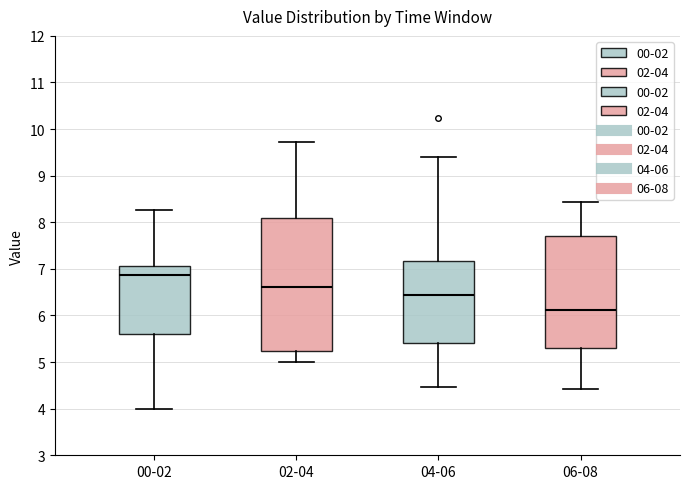

Which box's median line is the lowest?

06-08